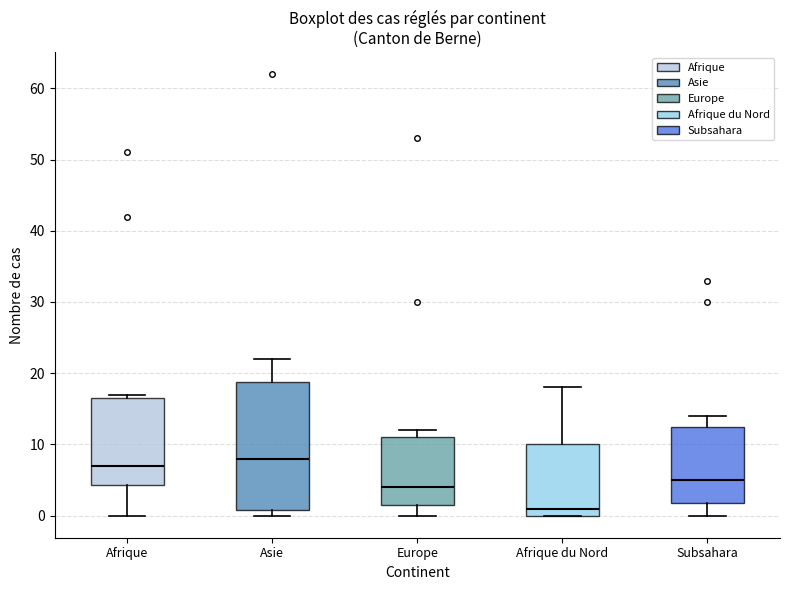

Where is the lower edge of the box for Europe on the y-axis? The values are not printed on the chart, so give them approximately, as read against the axis.

2